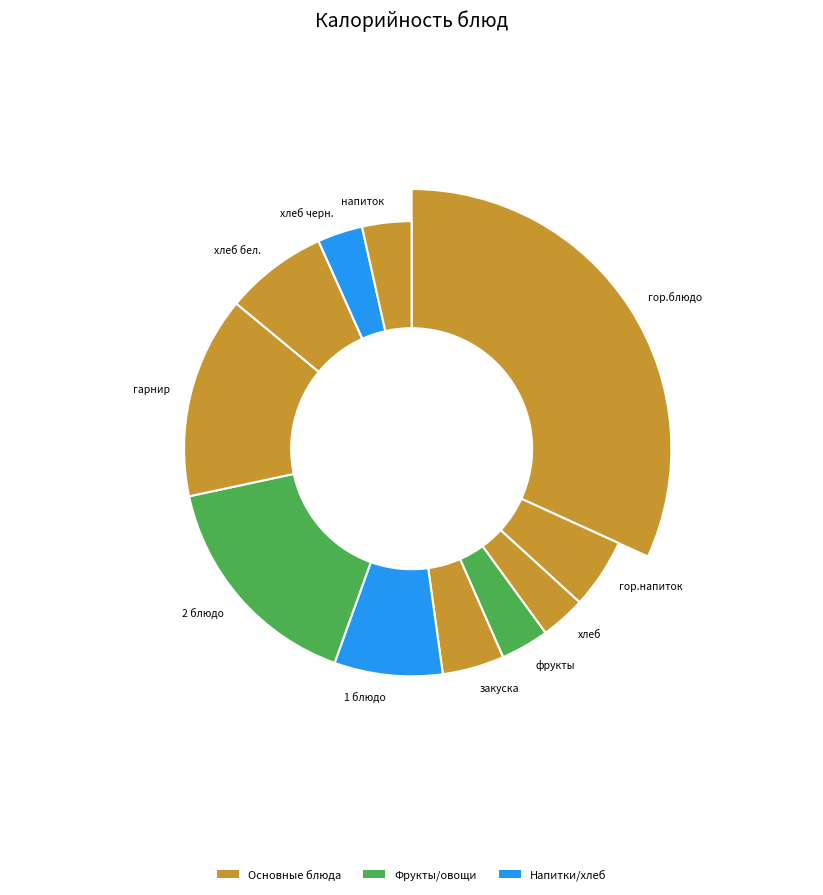

To the nearest percent, what is the average slice percentage?

9%